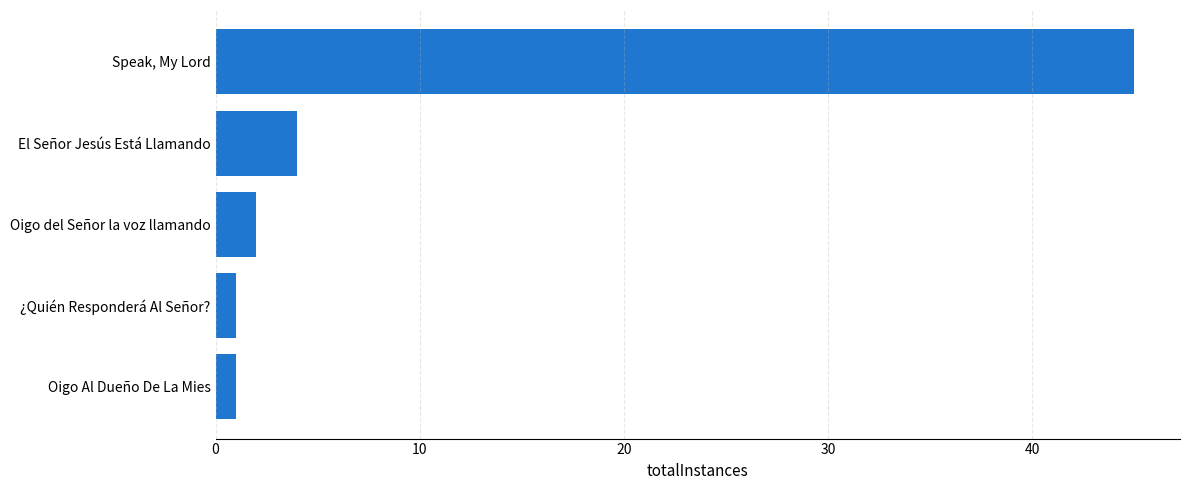

True or false: the data shows 45 at Speak, My Lord.

True